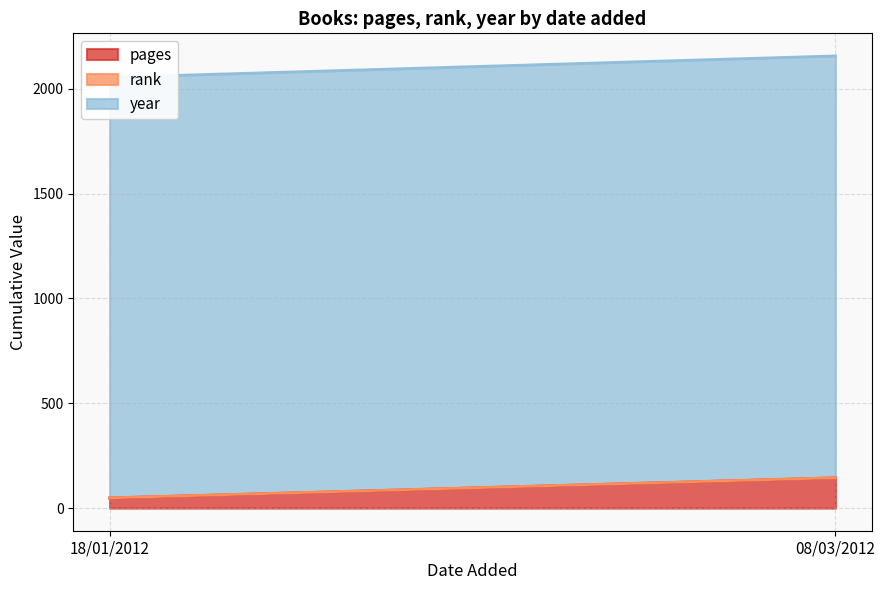

Is the value of year at 08/03/2012 greater than the value of rank at 18/01/2012?

Yes